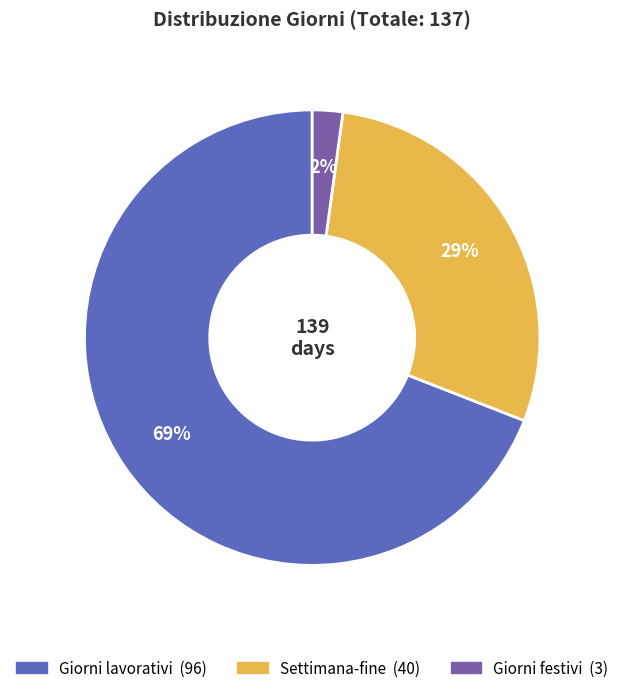

To the nearest percent, what is the combined percentage of Giorni lavorativi and Settimana-fine?

98%